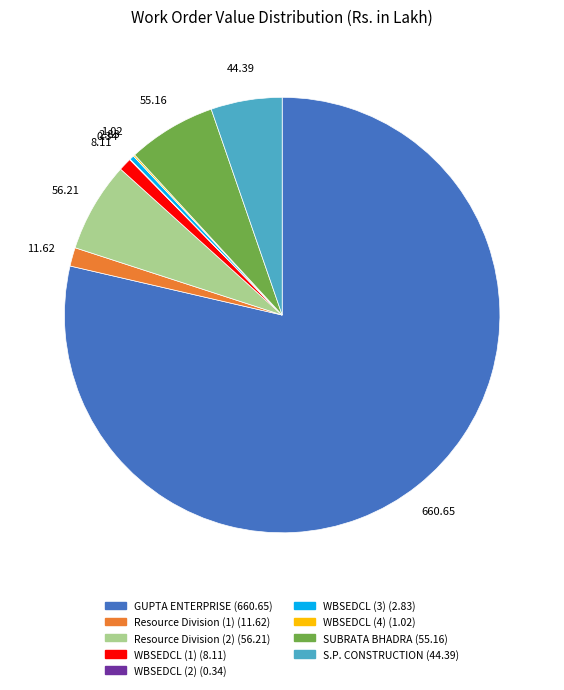

What is the largest slice in the pie chart?

GUPTA ENTERPRISE